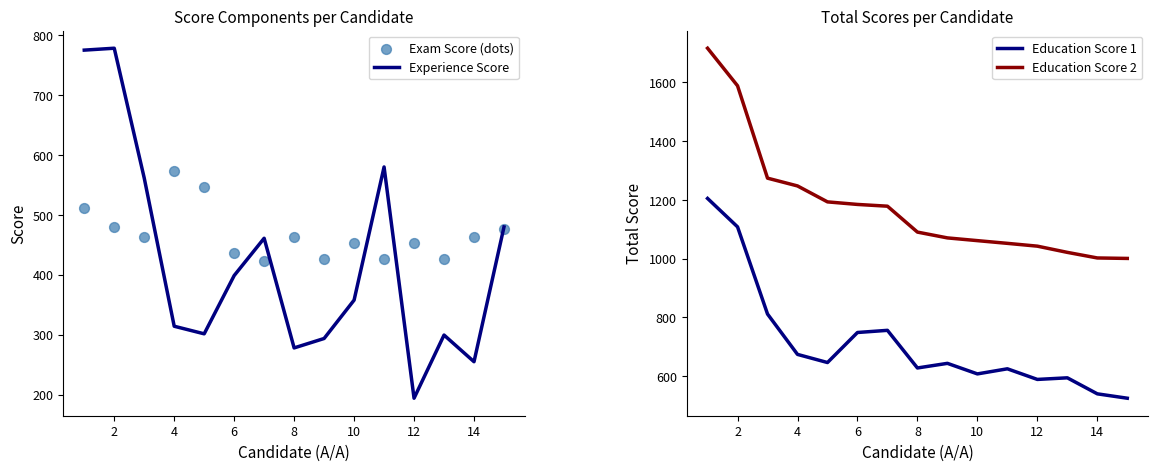

Which series has the largest Y range (max minus min)?

Education Score 2